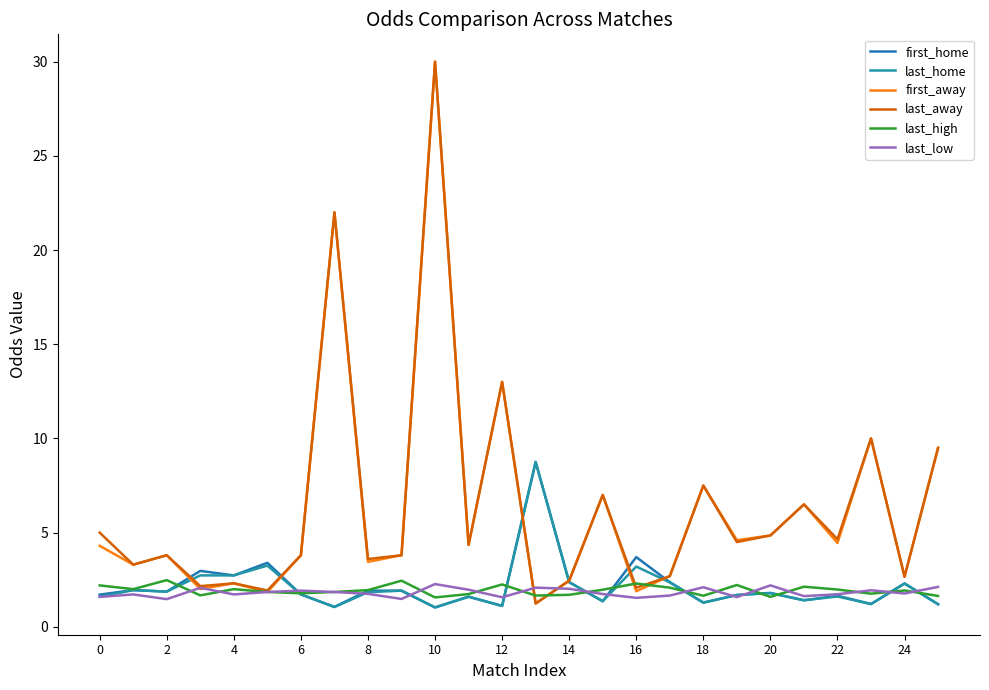

What is the average value of the first_home series?

2.2